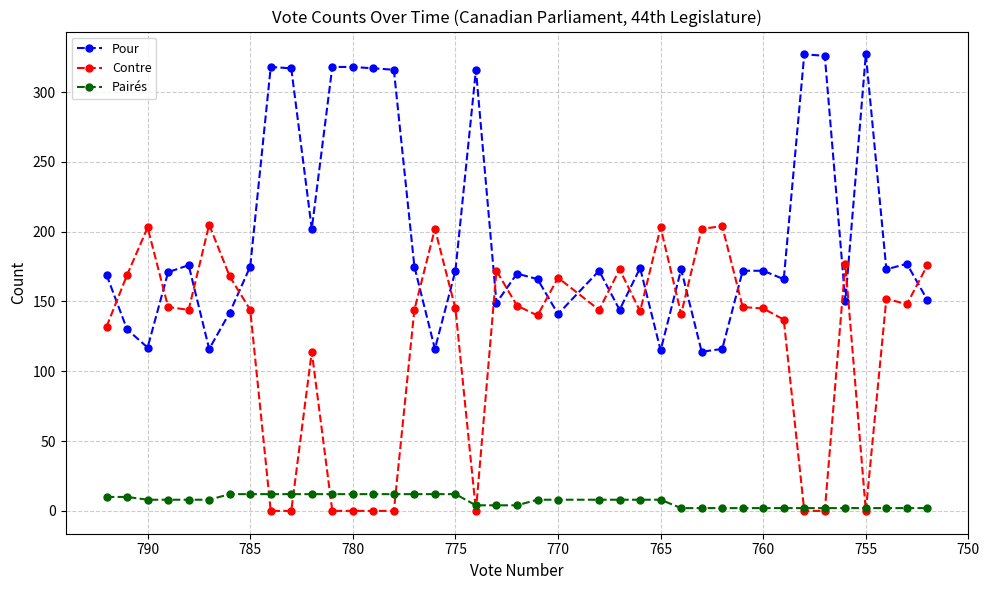

What are all the series names shown in the legend?

Pour, Contre, Pairés